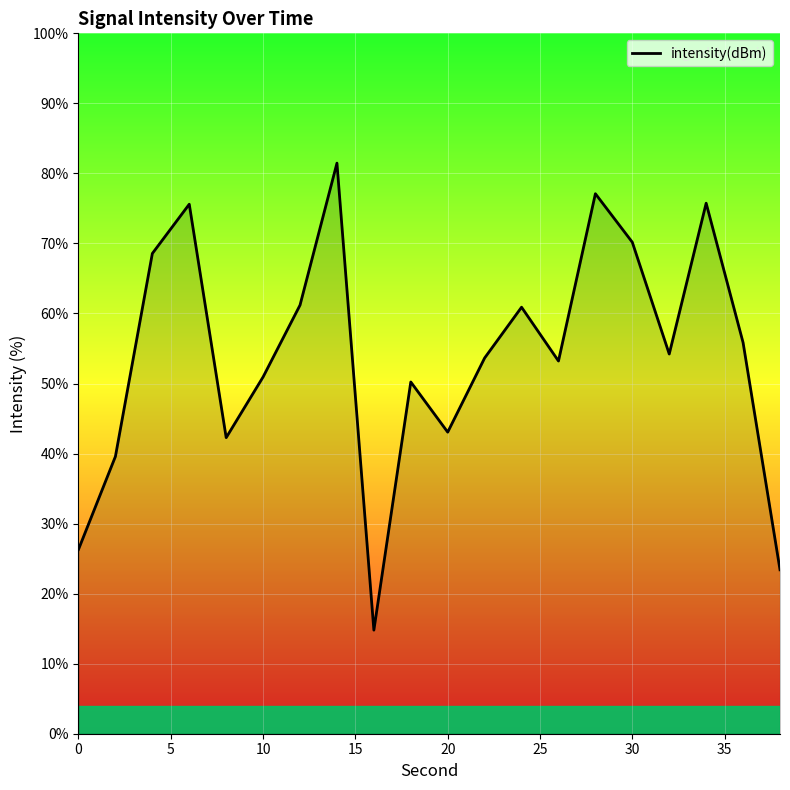

What is the minimum value shown in the chart?

14.8